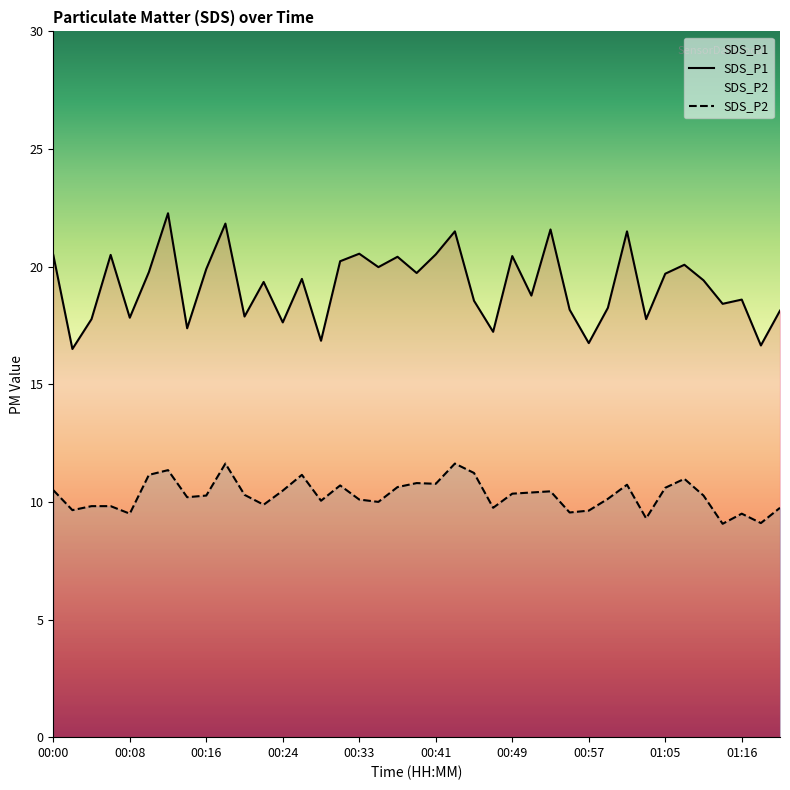

What is the sum of all SDS_P1 values?

748.4